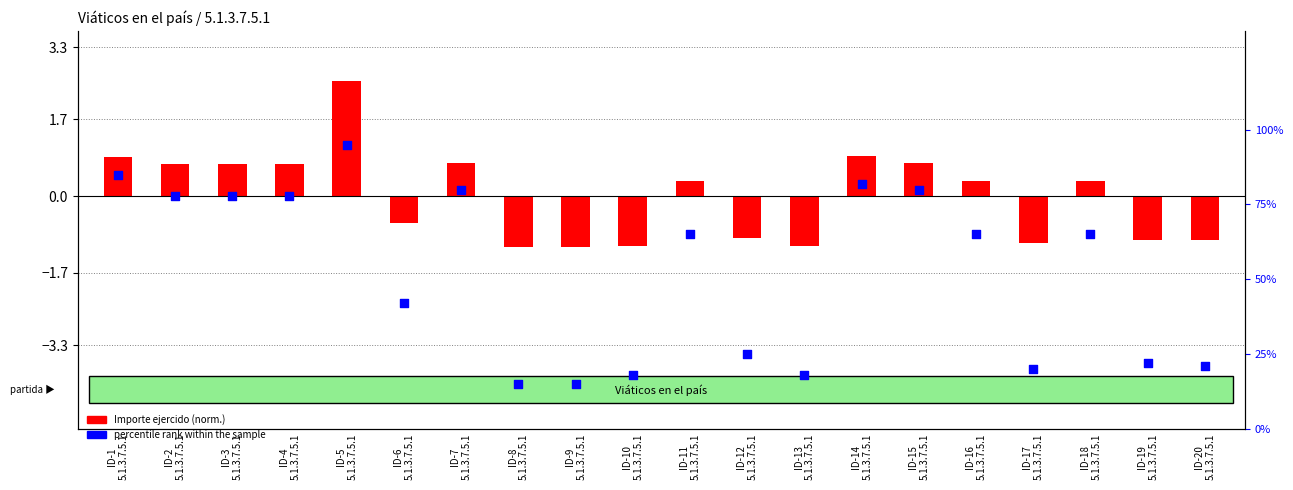

Between ID-4
5.1.3.7.5.1 and ID-18
5.1.3.7.5.1, which is larger?

ID-4
5.1.3.7.5.1